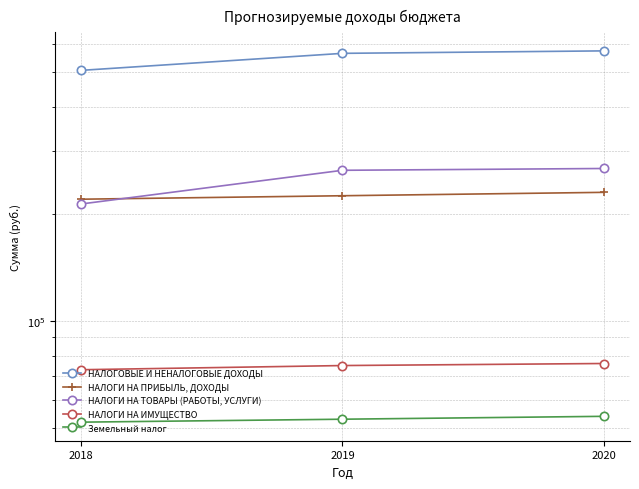

Read the НАЛОГИ НА ПРИБЫЛЬ, ДОХОДЫ value at 2020.

230000.0